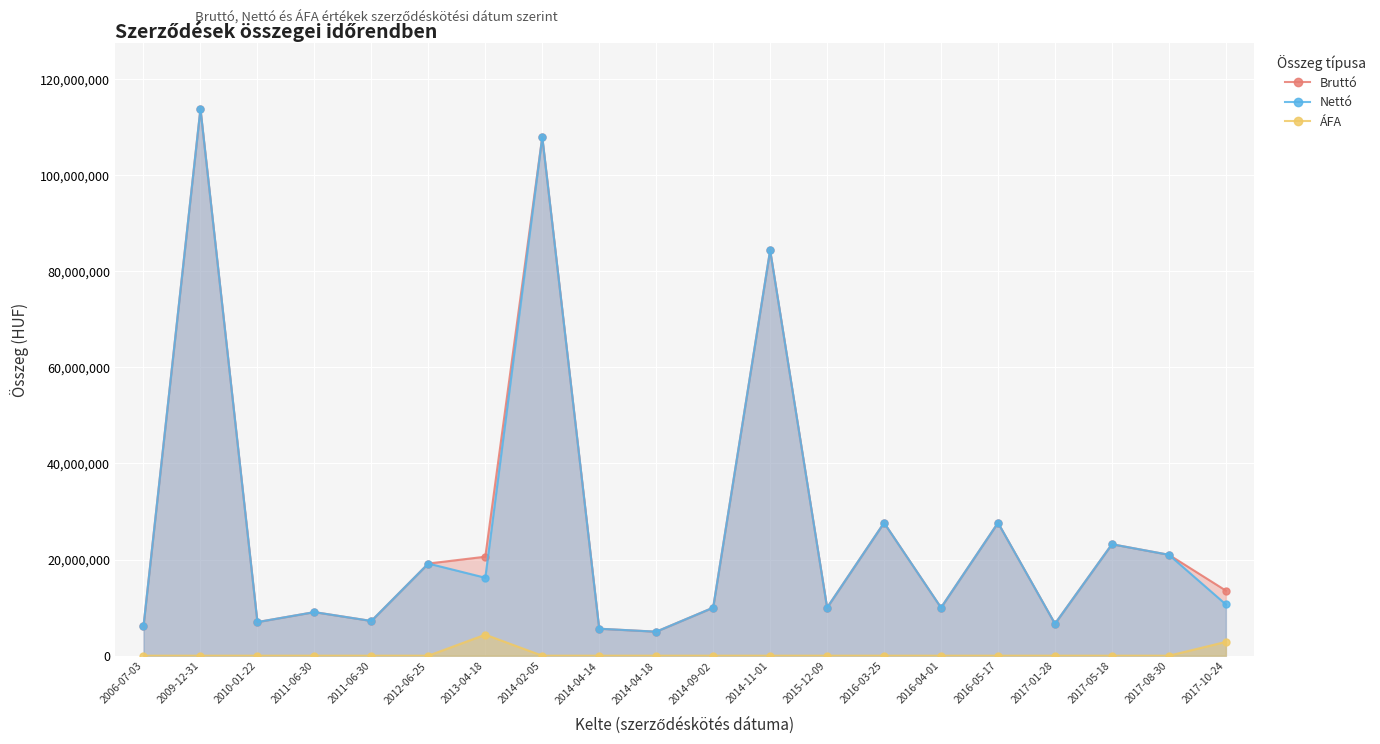

Rank the categories by Nettó value from lowest to highest.

2014-04-18, 2014-04-14, 2006-07-03, 2017-01-28, 2010-01-22, 2011-06-30, 2011-06-30, 2014-09-02, 2015-12-09, 2016-04-01, 2017-10-24, 2013-04-18, 2012-06-25, 2017-08-30, 2017-05-18, 2016-03-25, 2016-05-17, 2014-11-01, 2014-02-05, 2009-12-31